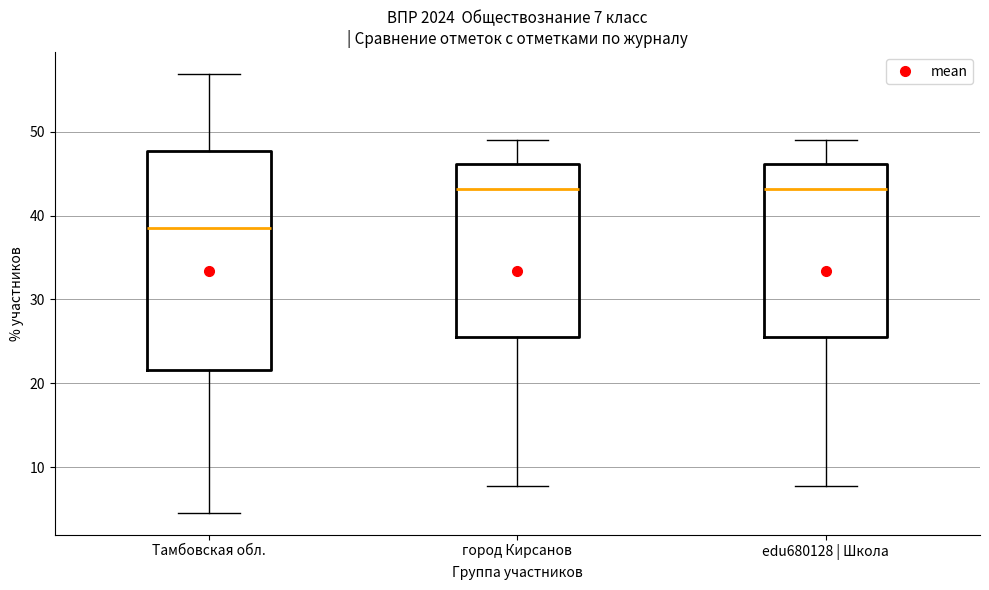

Which box is the tallest, from its lower edge to its upper edge?

Тамбовская обл.